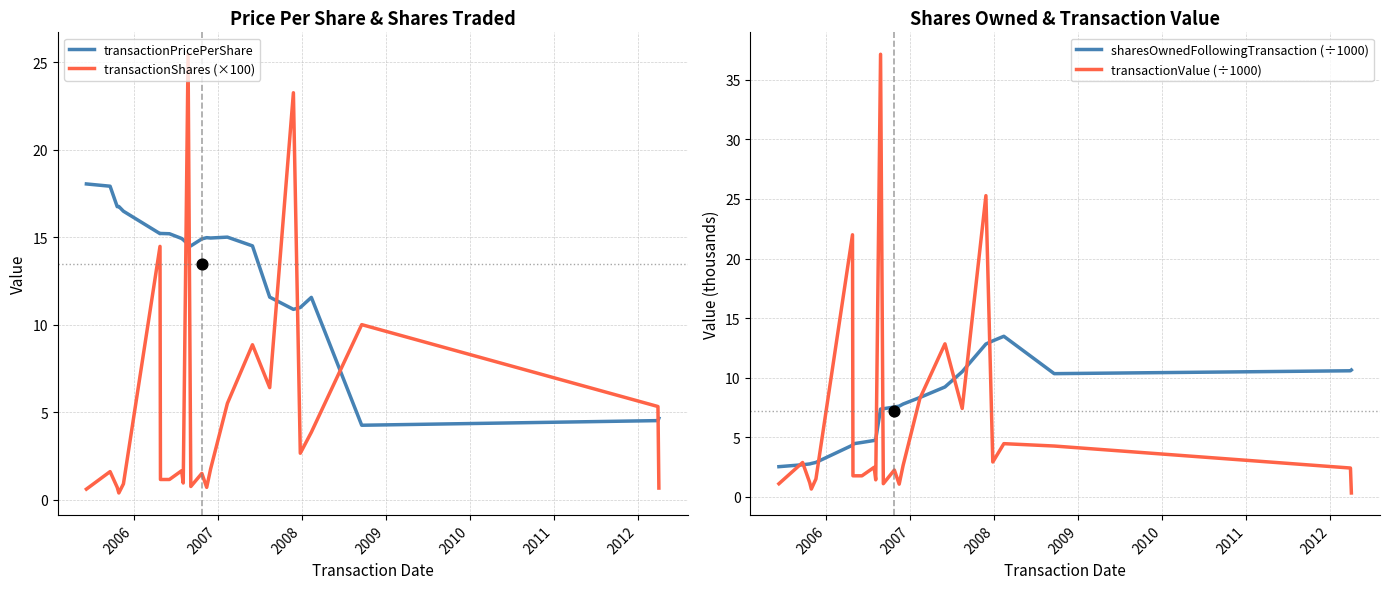

Which series has the widest spread of Y values?

transactionValue (÷1000)